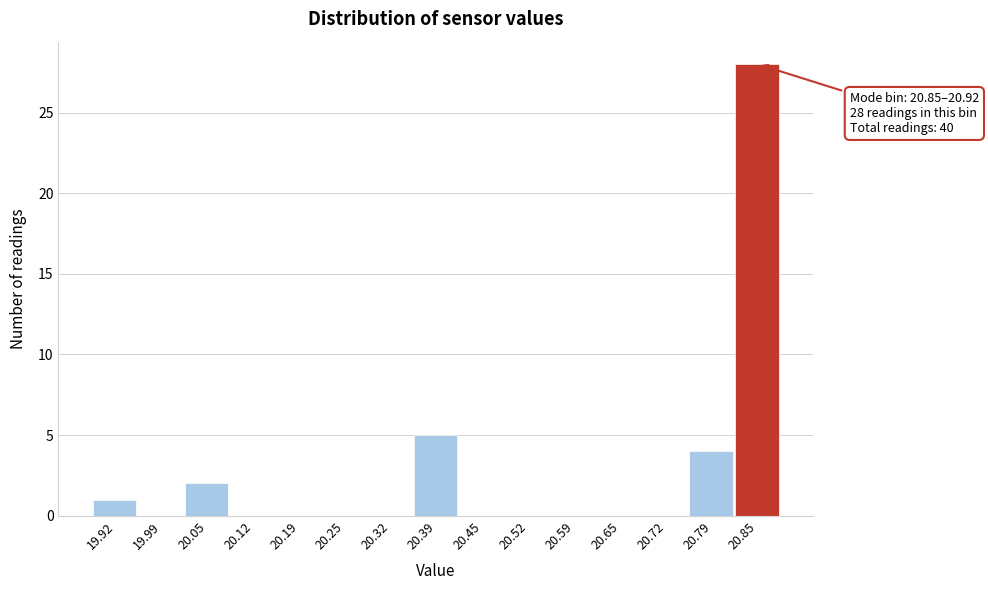

Reading left to right, extract all data points from this chart.

19.92=1	19.99=0	20.05=2	20.12=0	20.19=0	20.25=0	20.32=0	20.39=5	20.45=0	20.52=0	20.59=0	20.65=0	20.72=0	20.79=4	20.85=28